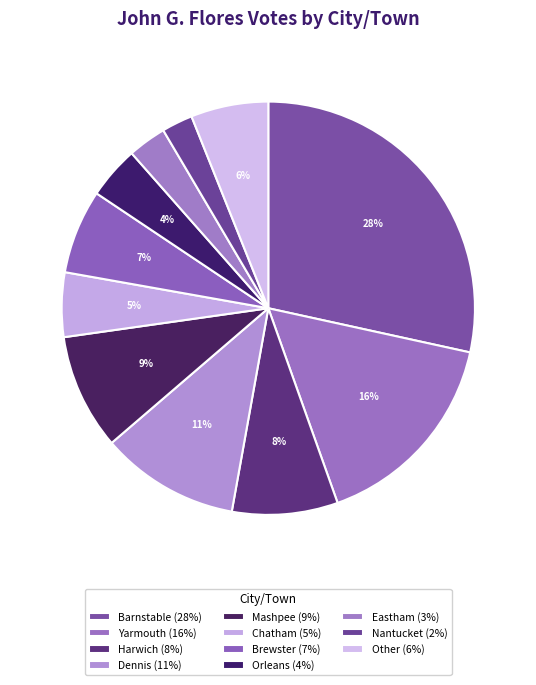

What is the total percentage of Chatham and Mashpee?

14.1%